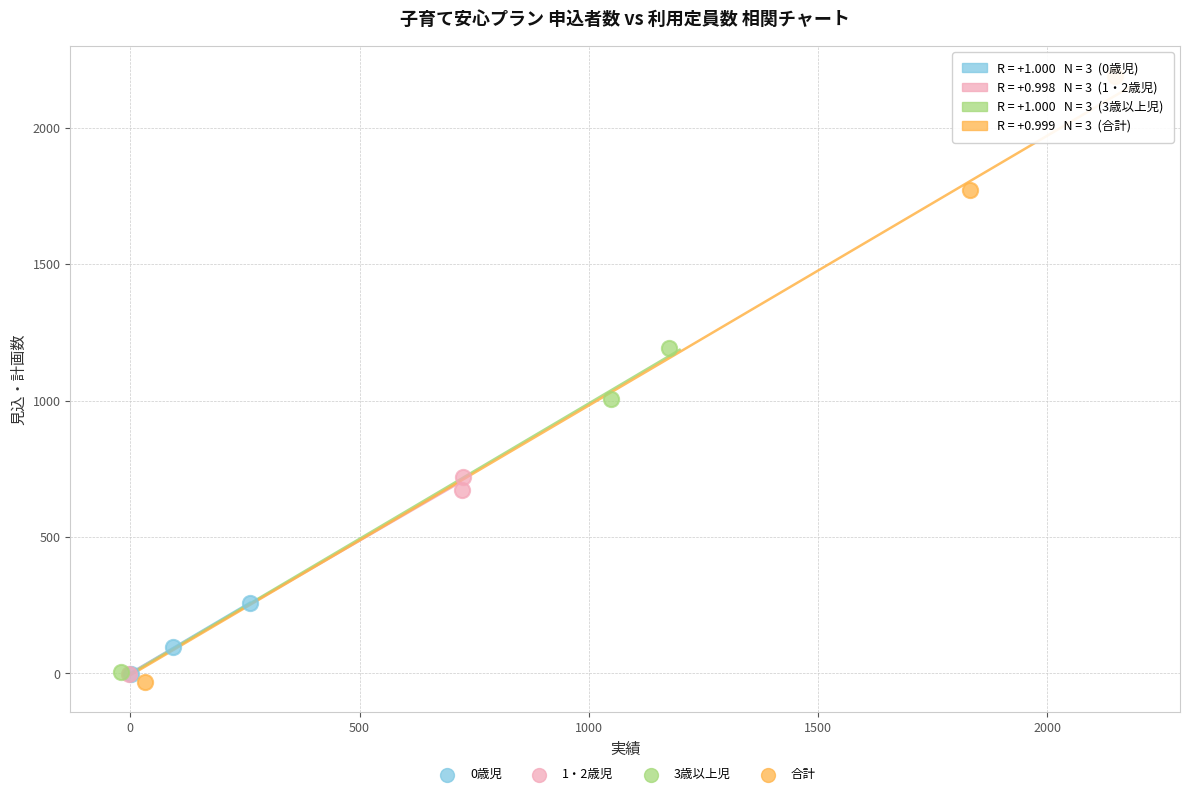

What are all the series names shown in the legend?

0歳児, 1・2歳児, 3歳以上児, 合計